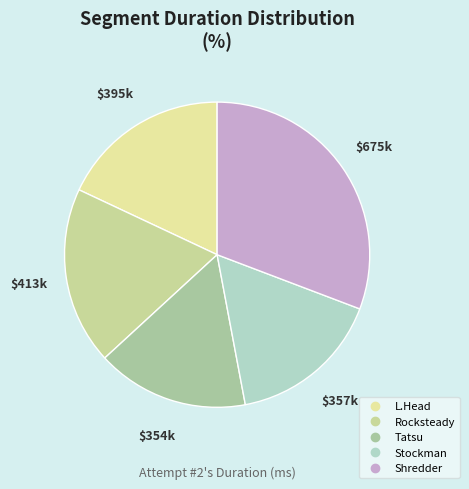

Rank the categories by value from lowest to highest.

Tatsu, Stockman, L.Head, Rocksteady, Shredder